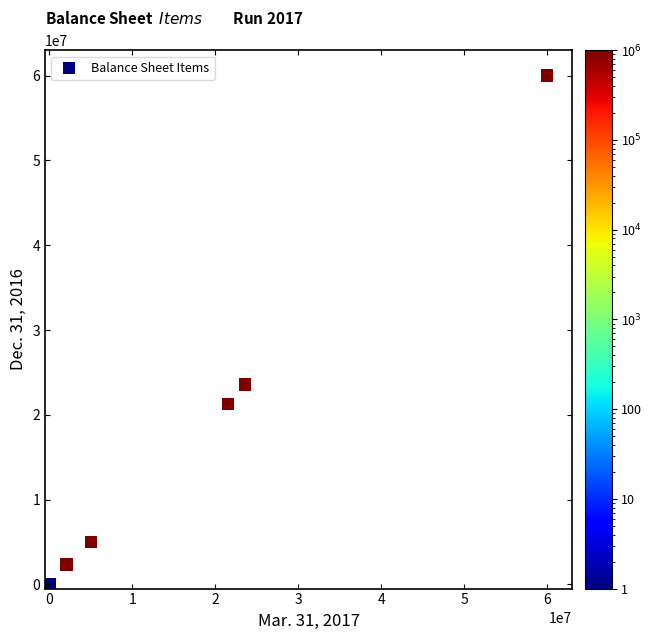

What Y value in the scatter plot is closest to 30000000?

23595160.0